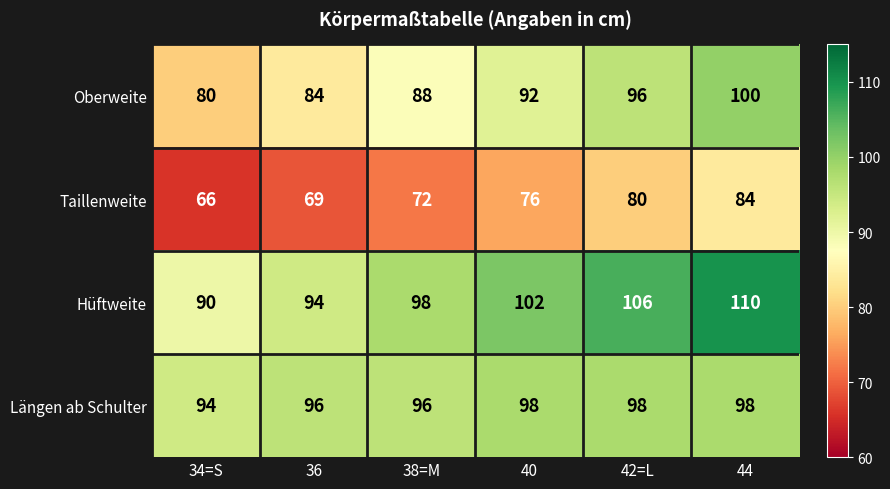

How many Hüftweite values are between 94 and 106?

4